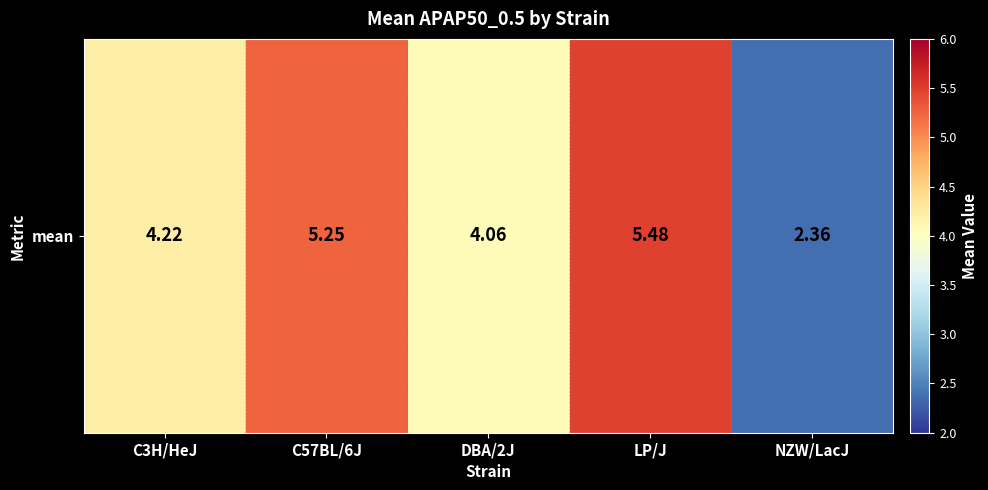

What is the difference between the values at LP/J and NZW/LacJ?

3.1